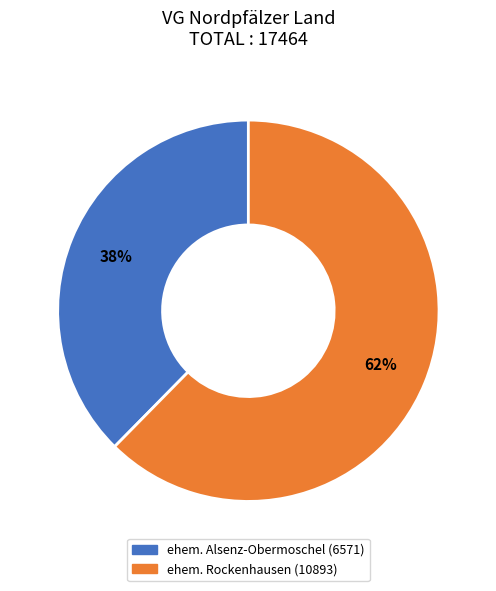

Combined, do ehem. Rockenhausen and ehem. Alsenz-Obermoschel account for over 50%?

Yes